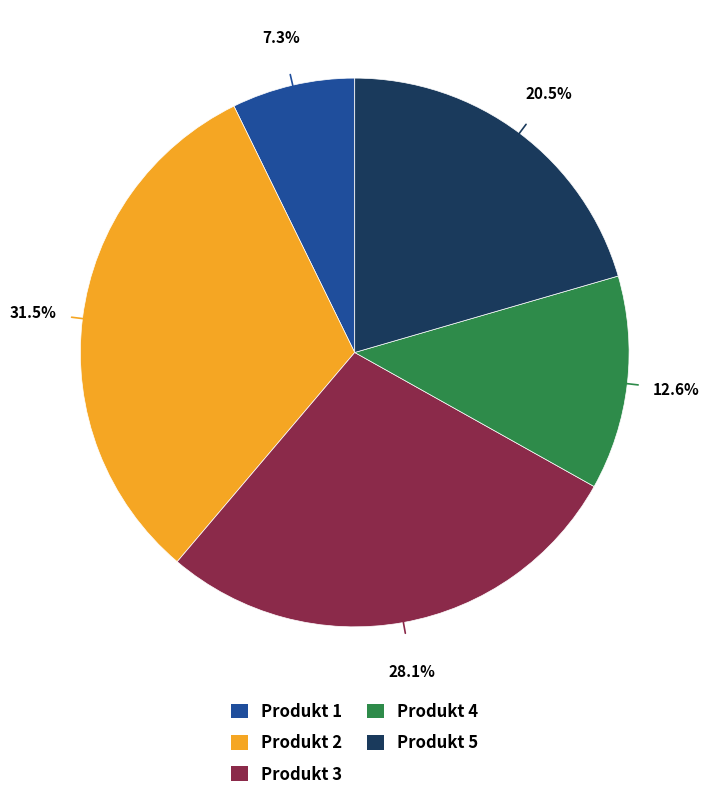

Which category has the biggest portion of the pie?

Produkt 2